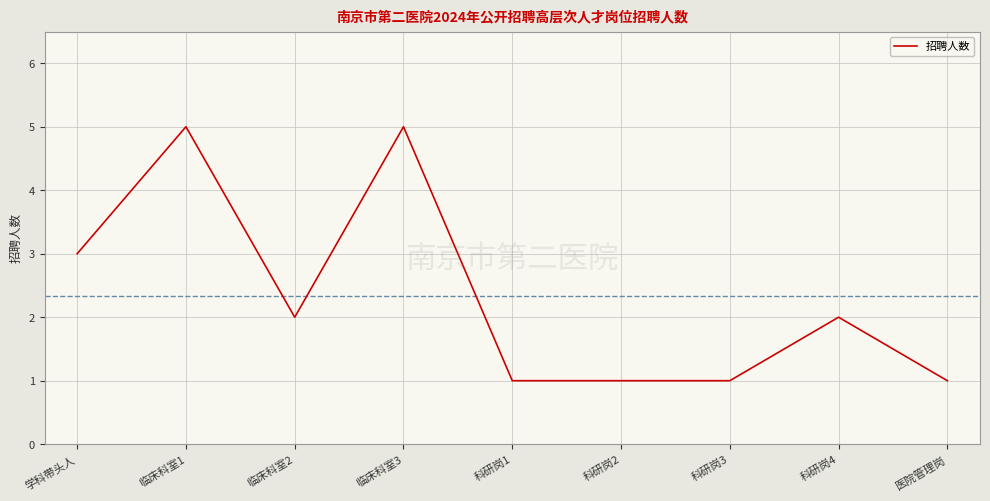

What is the maximum value shown in the chart?

5